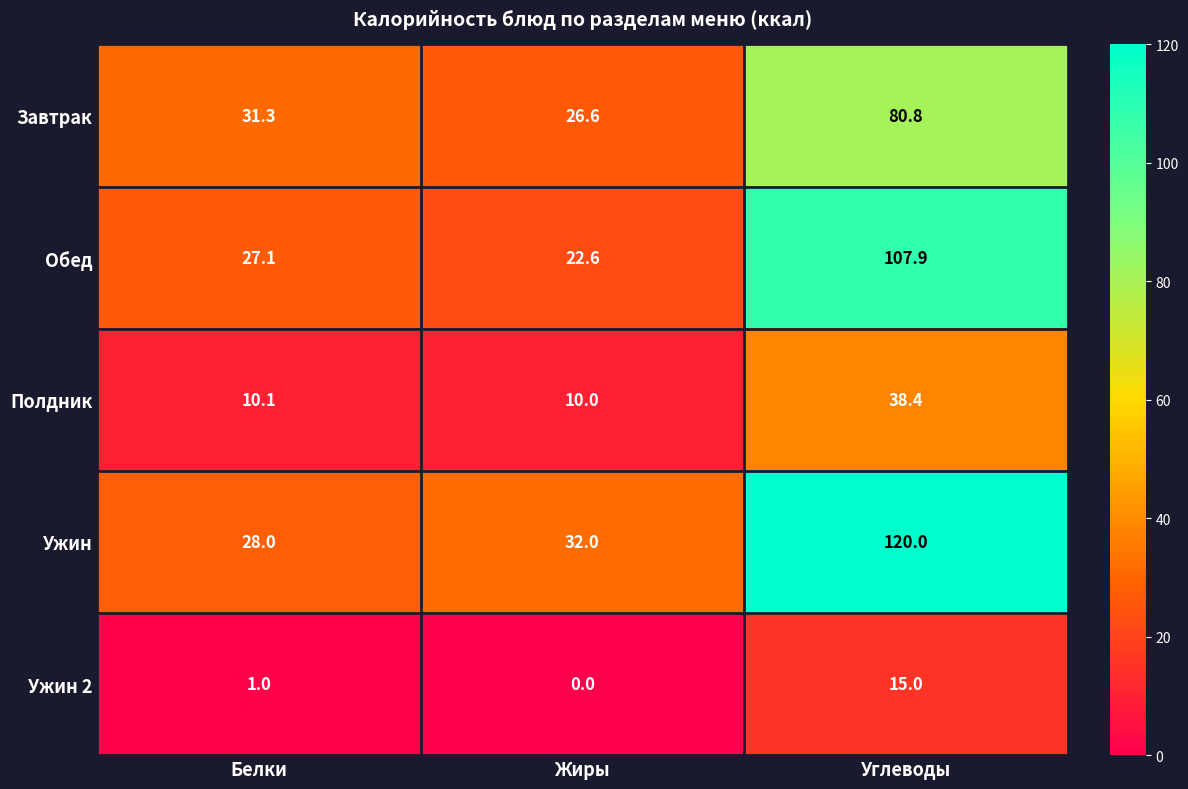

At which category does the chart reach its minimum across all series?

Жиры